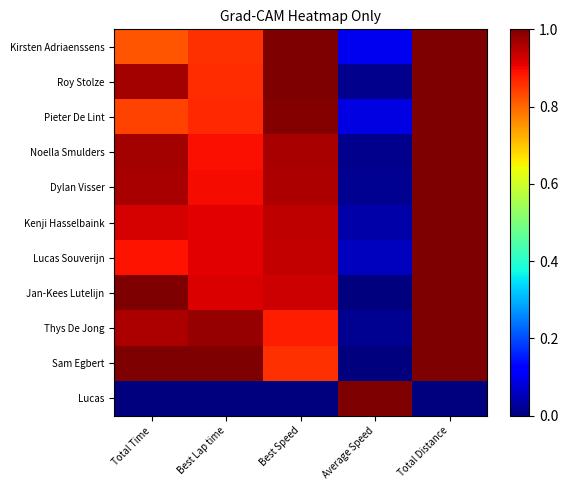

Which series has the largest total across all categories?

Sam Egbert